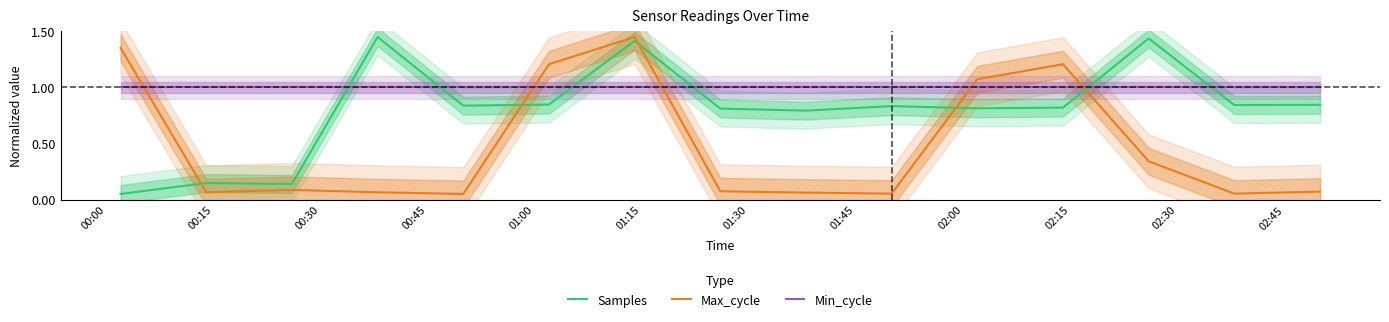

True or false: Min_cycle and Samples cross at least once.

True